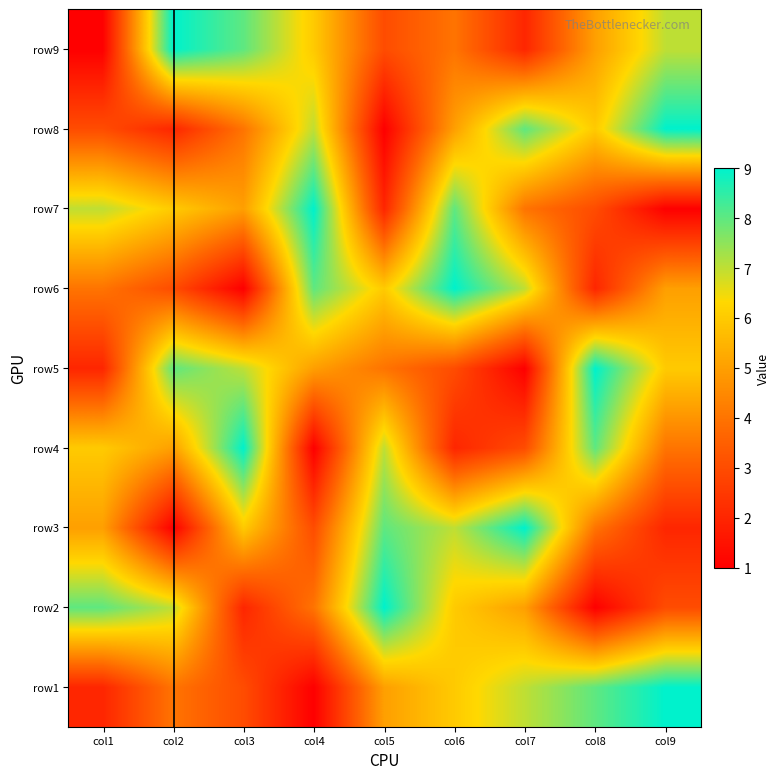

Reading left to right, list all the values displayed in this chart.

row1: col1=2	col2=4	col3=3	col4=1	col5=5	col6=6	col7=7	col8=8	col9=9
row2: col1=8	col2=7	col3=2	col4=4	col5=9	col6=6	col7=5	col8=1	col9=3
row3: col1=5	col2=1	col3=6	col4=3	col5=8	col6=7	col7=9	col8=4	col9=2
row4: col1=6	col2=5	col3=9	col4=1	col5=7	col6=2	col7=3	col8=8	col9=4
row5: col1=2	col2=8	col3=7	col4=5	col5=4	col6=3	col7=1	col8=9	col9=6
row6: col1=4	col2=3	col3=1	col4=8	col5=6	col6=9	col7=7	col8=2	col9=5
row7: col1=7	col2=6	col3=5	col4=9	col5=2	col6=8	col7=4	col8=3	col9=1
row8: col1=3	col2=2	col3=4	col4=7	col5=1	col6=5	col7=8	col8=6	col9=9
row9: col1=1	col2=9	col3=8	col4=6	col5=3	col6=4	col7=2	col8=5	col9=7